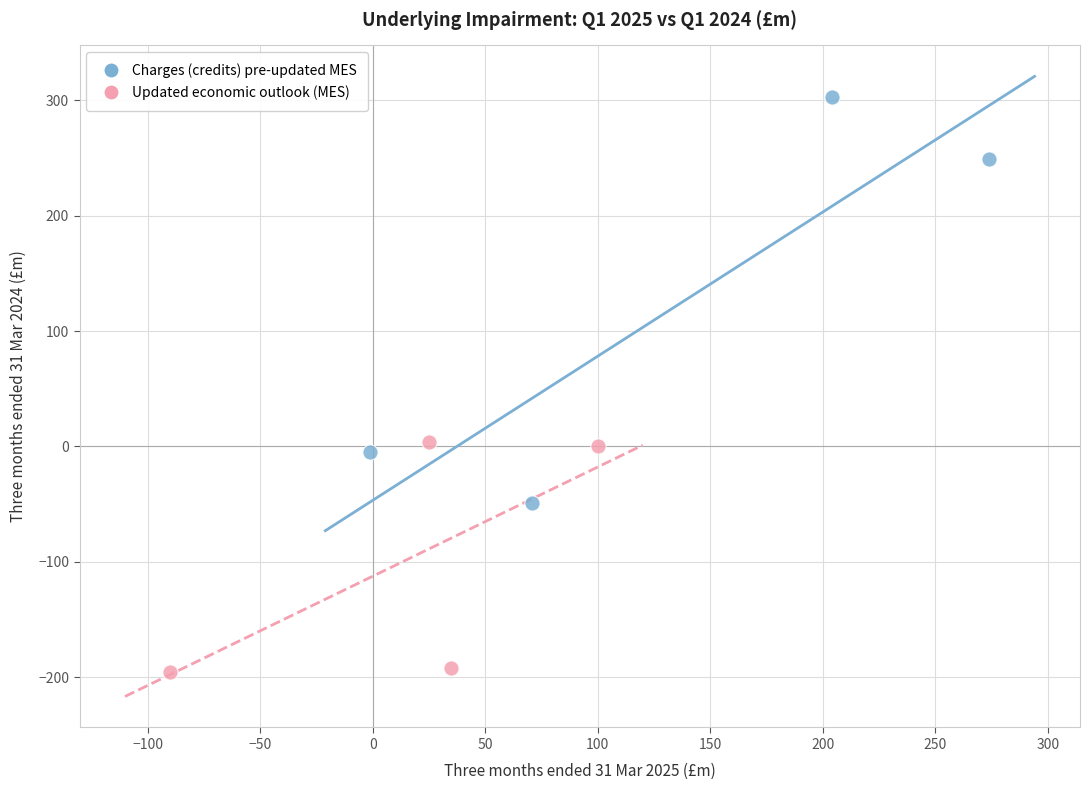

Which series has the widest spread of Y values?

Charges (credits) pre-updated MES